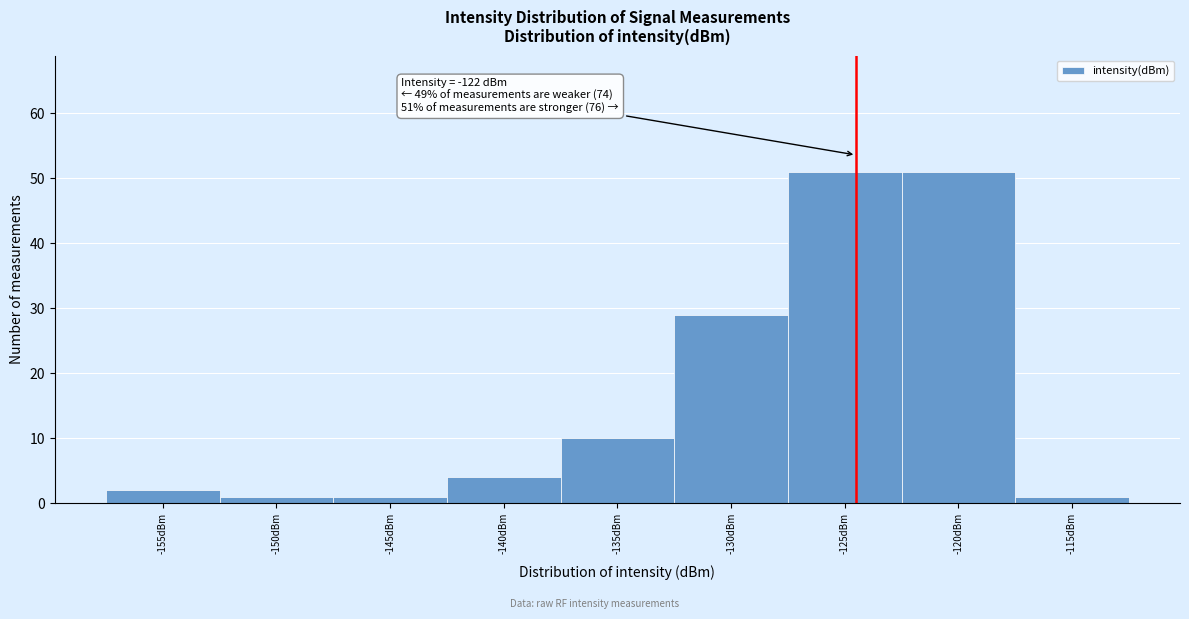

Reading left to right, list all the values displayed in this chart.

2	1	1	4	10	29	51	51	1